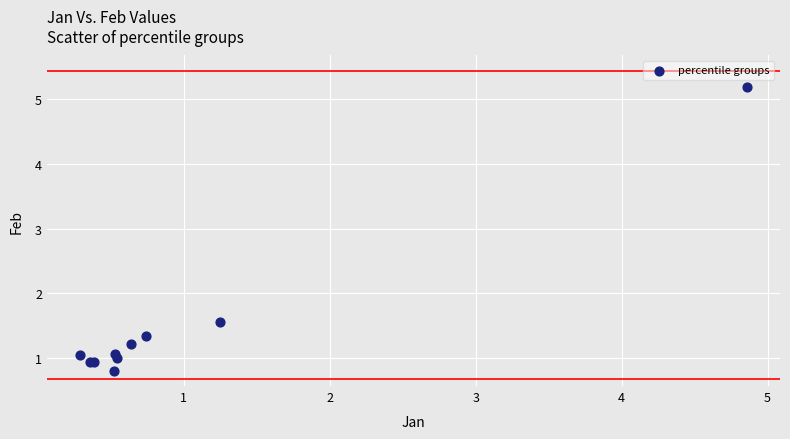

What Y value in the scatter plot is closest to 2?

1.6